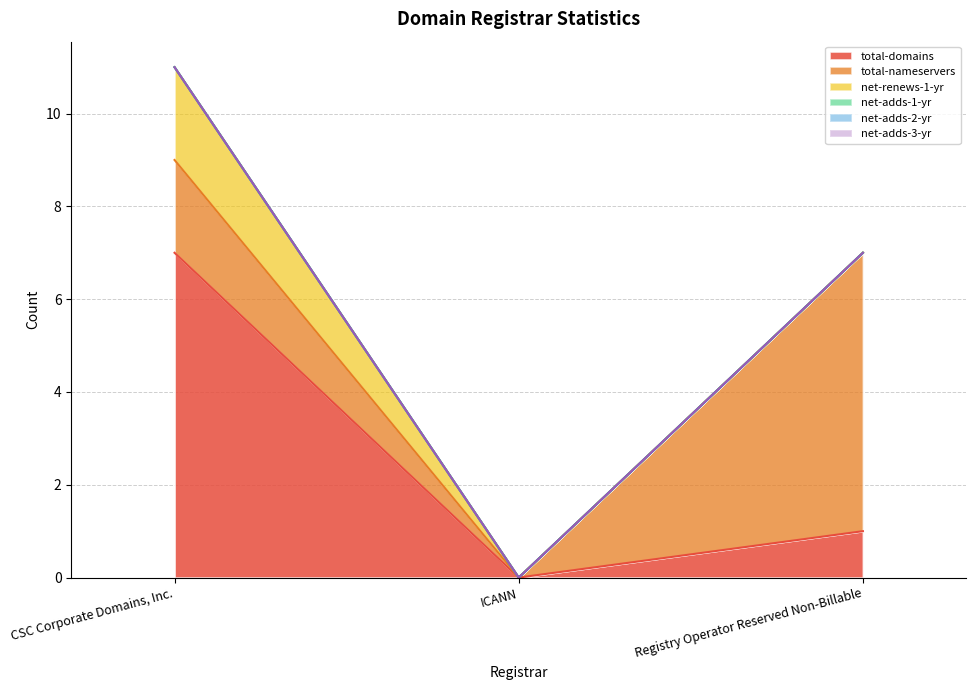

Count the total-domains values in the range 0 to 7.

3